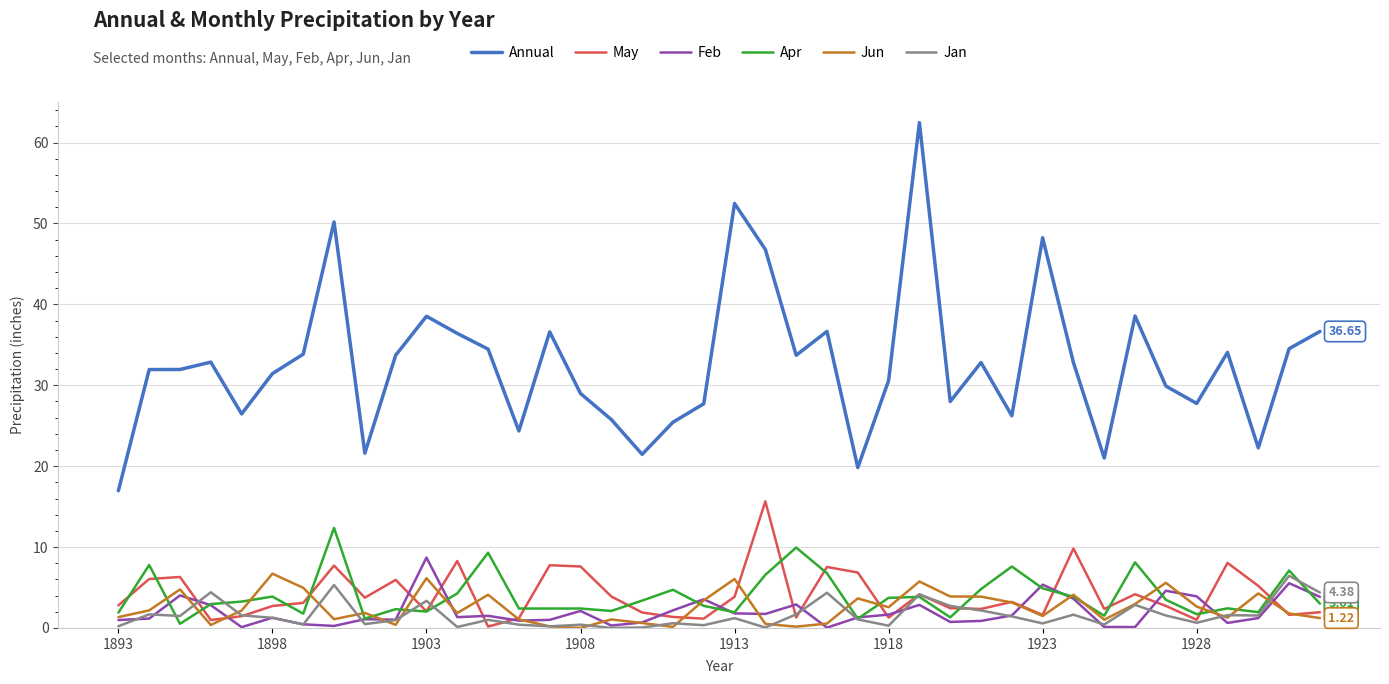

Which series has the widest spread of values?

Annual